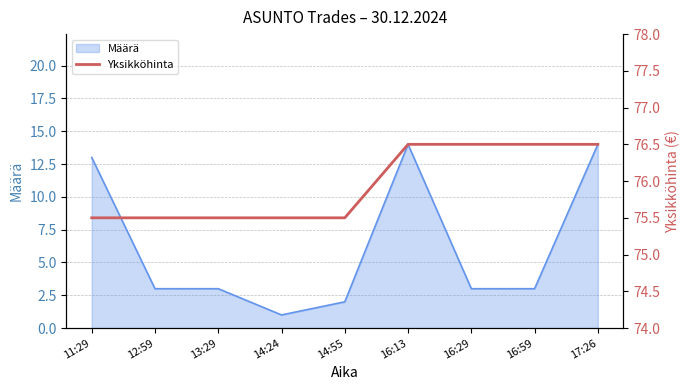

The chart shows a value of 109.4 at 17:26. True or false?

False